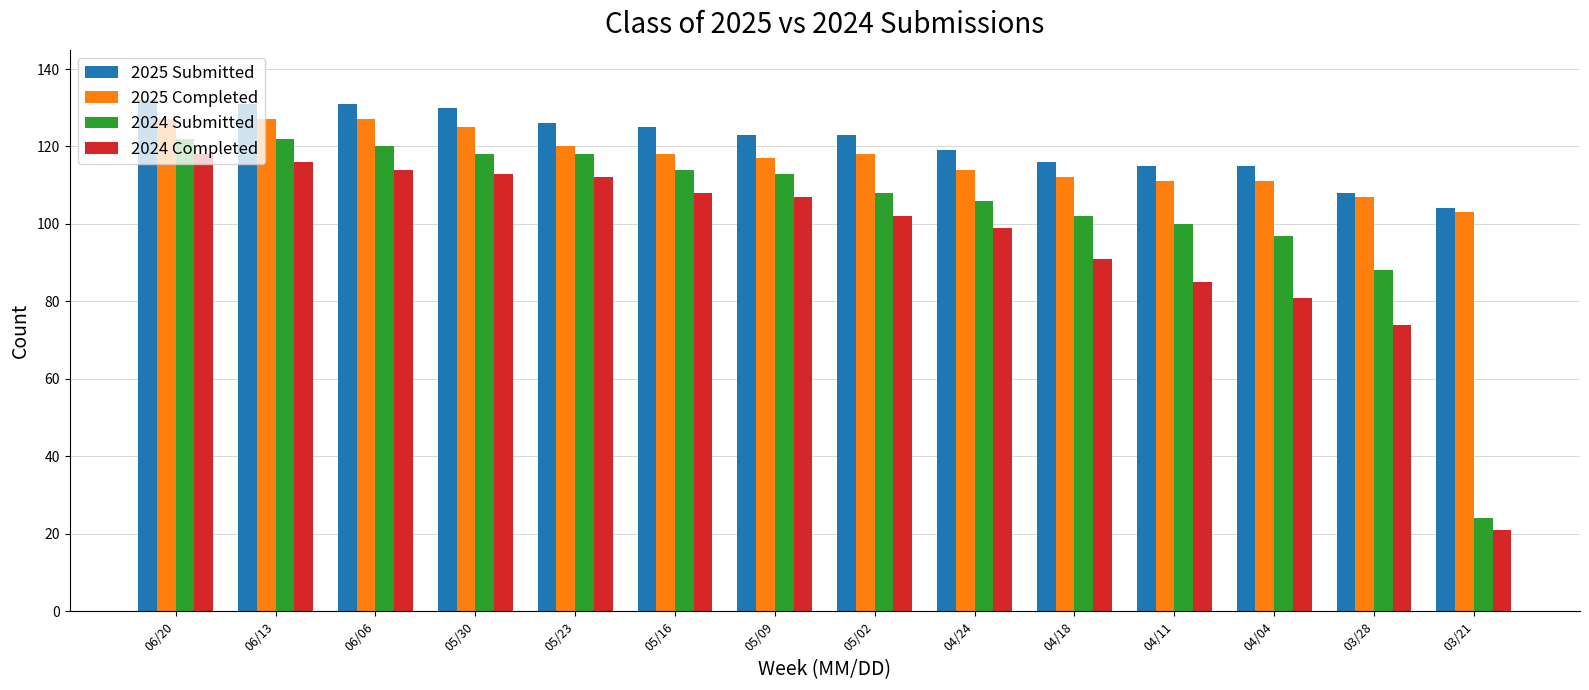

Rank the series by their average value, from highest to lowest.

2025 Submitted, 2025 Completed, 2024 Submitted, 2024 Completed